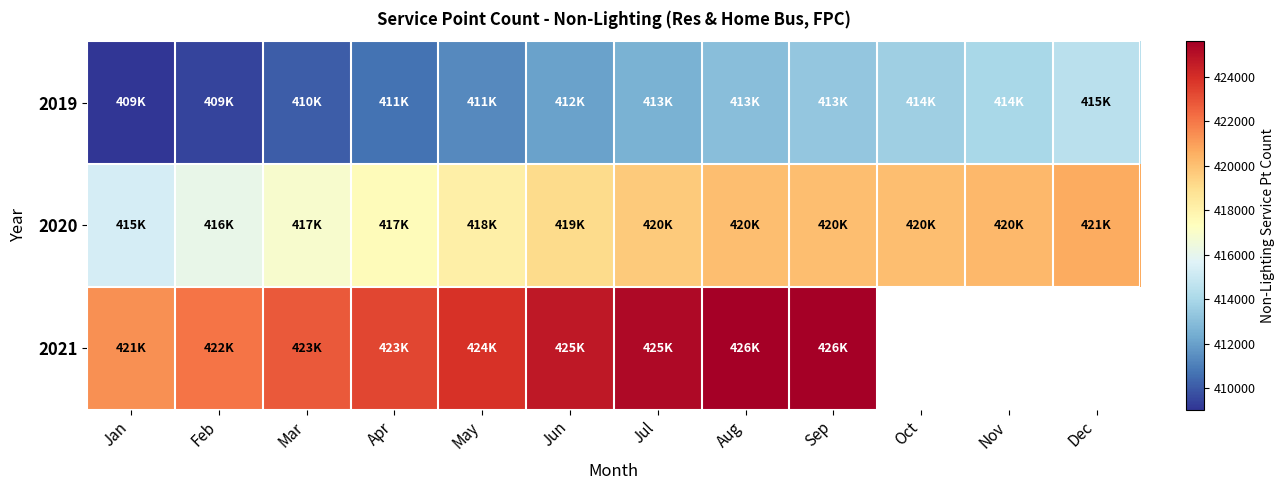

Is the value of 2021 at May greater than the value of 2019 at Nov?

Yes